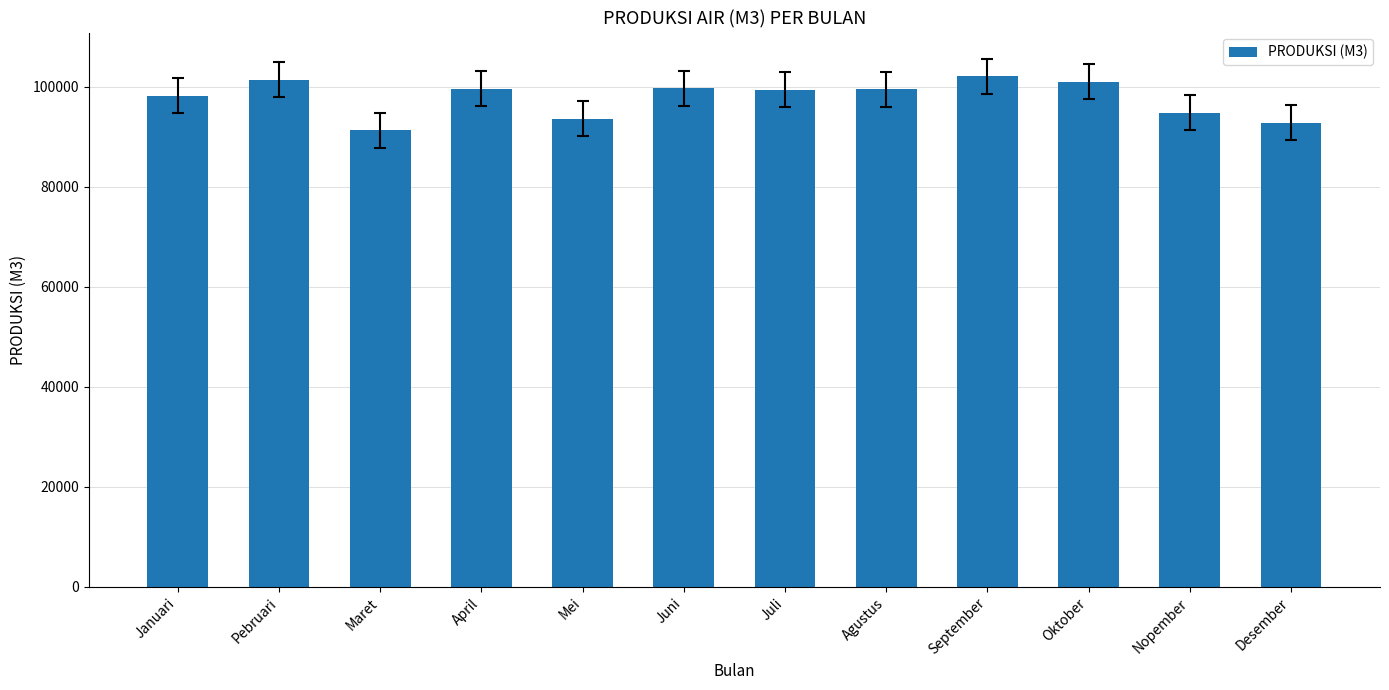

How many bars are there in total?

12